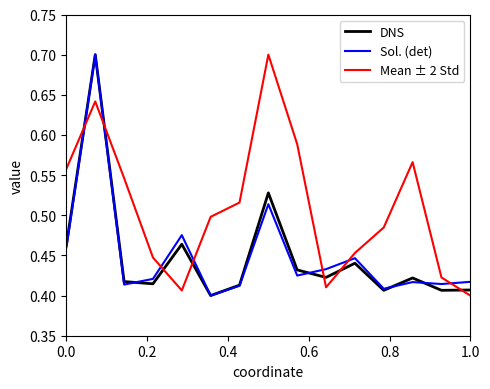

Which series has the largest total across all categories?

Mean ± 2 Std